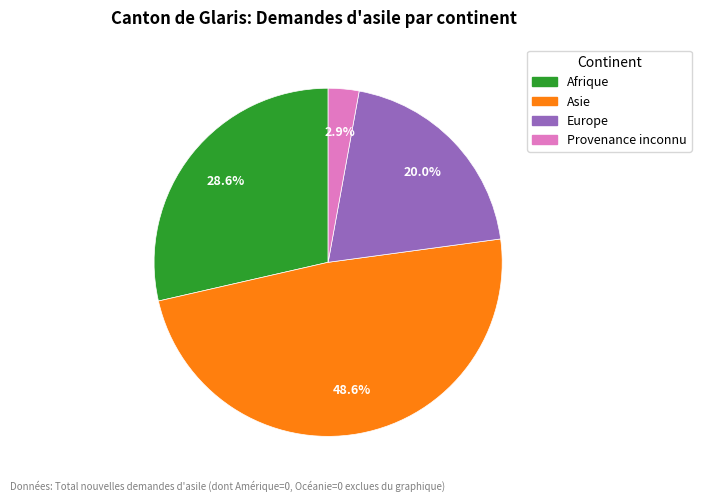

Does any single category account for the majority?

No